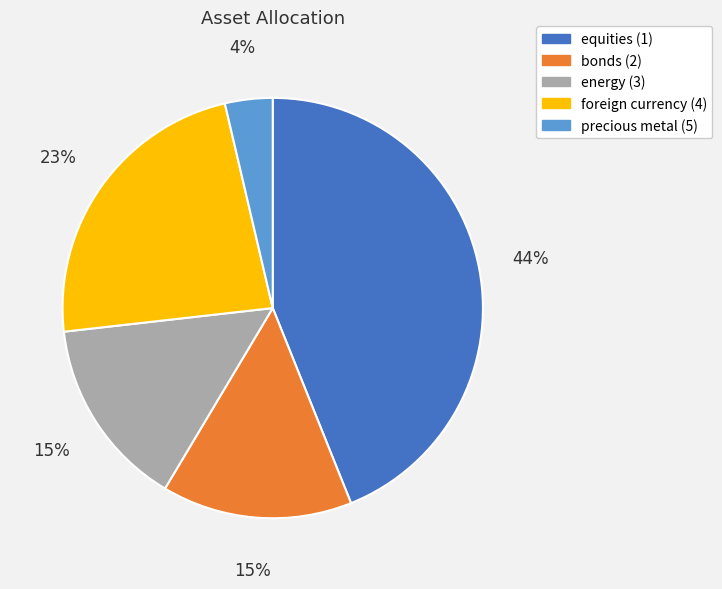

What is the largest slice in the pie chart?

equities (1)